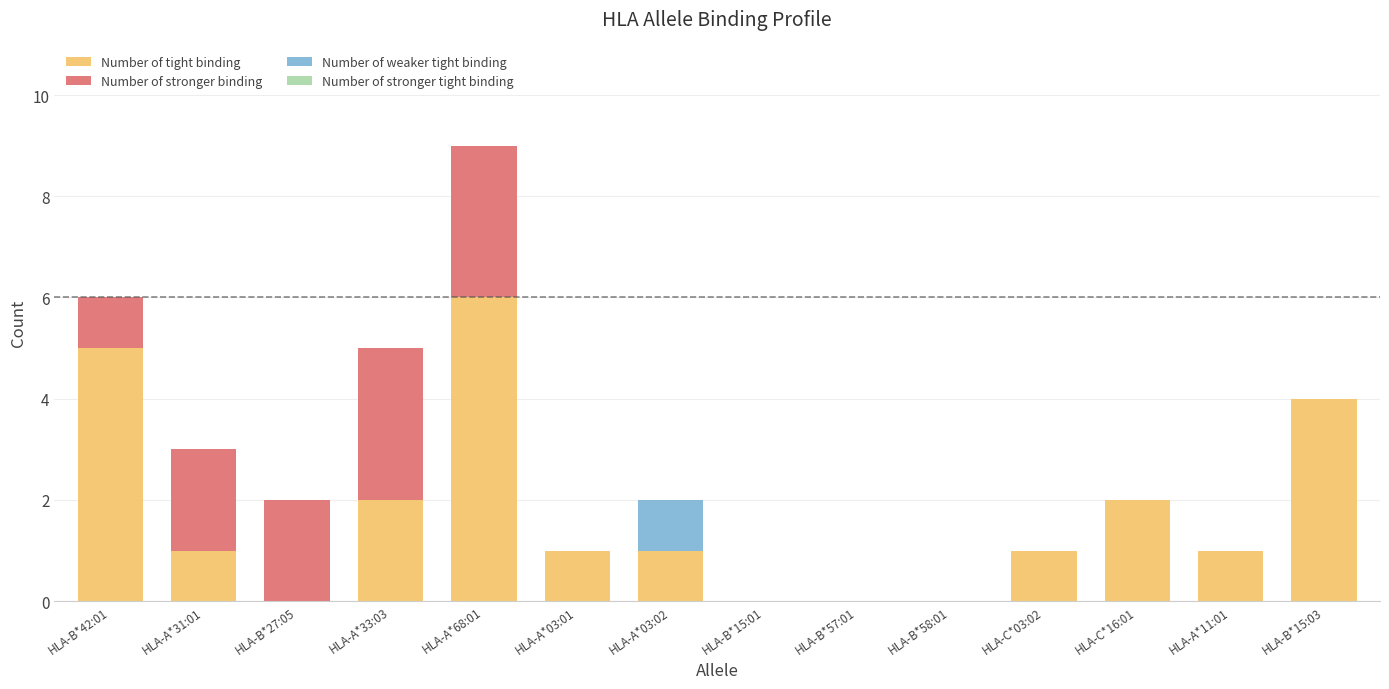

At which label does Number of tight binding reach its peak?

HLA-A*68:01